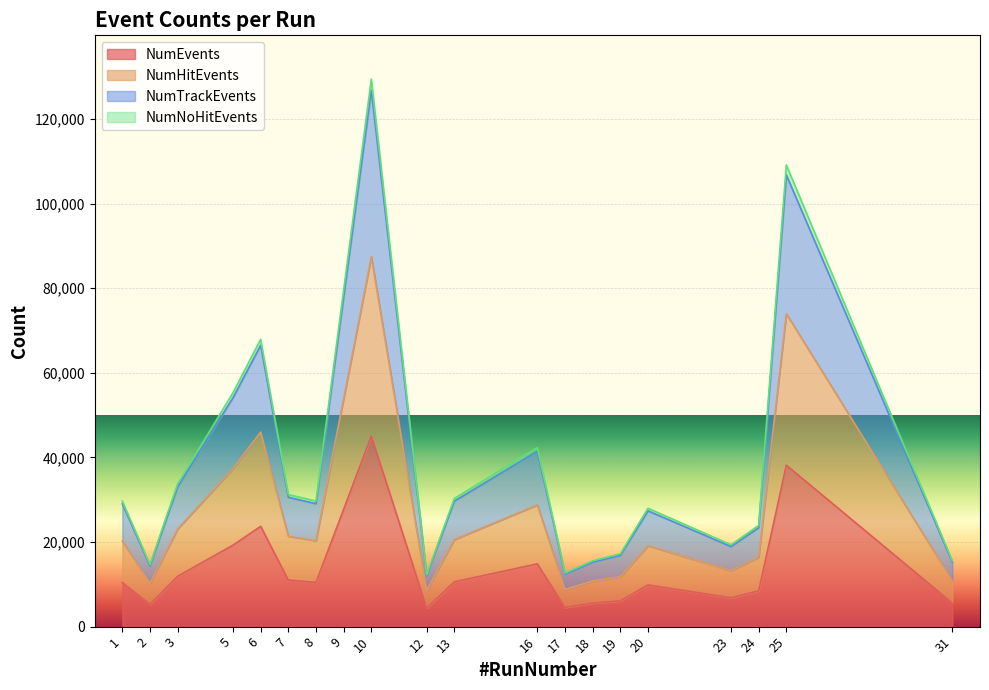

The NumEvents series shows 2971 at 12. True or false?

False